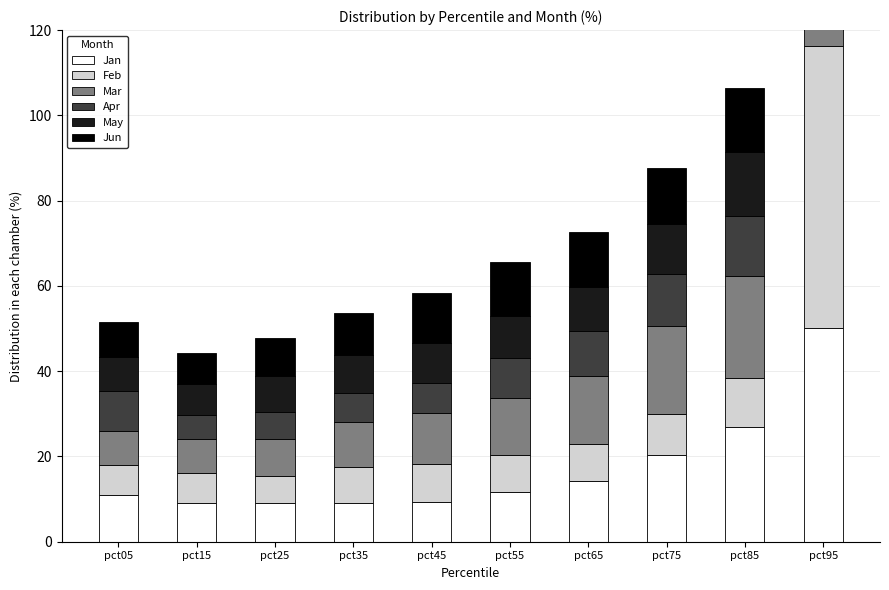

Which series has the largest total across all categories?

Mar